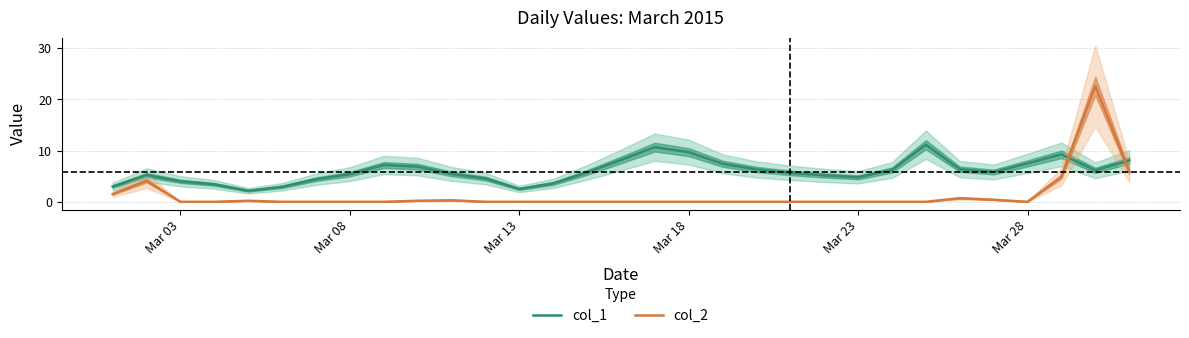

Is it true that col_1 equals 4.3 at Mar 13?

False